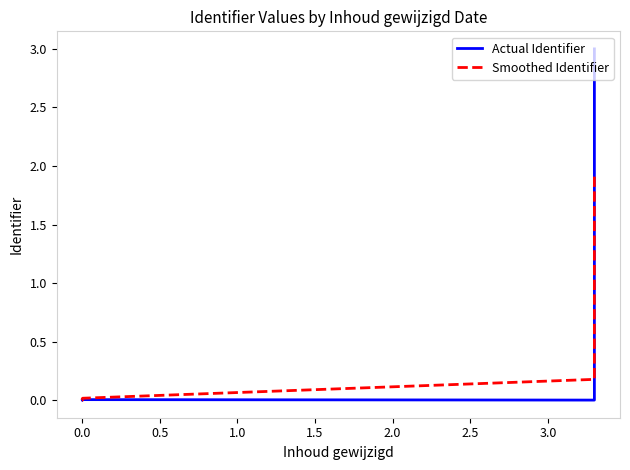

Does the chart have visible grid lines?

No